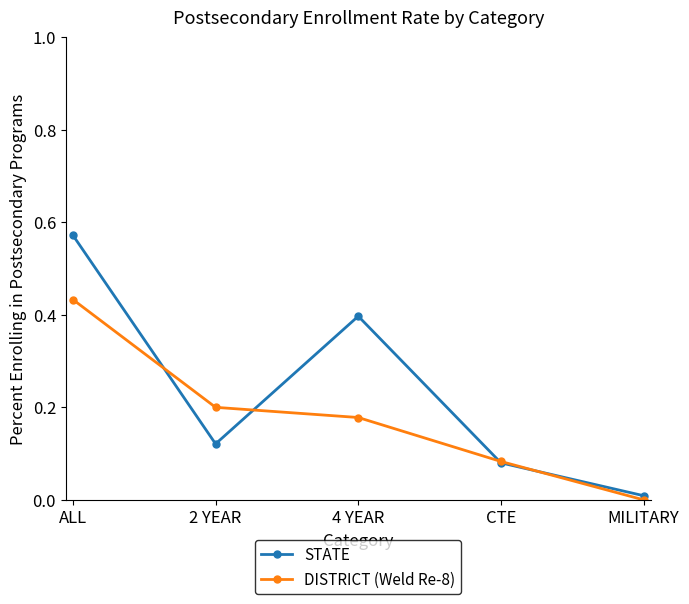

Rank the categories by DISTRICT (Weld Re-8) value from highest to lowest.

ALL, 2 YEAR, 4 YEAR, CTE, MILITARY